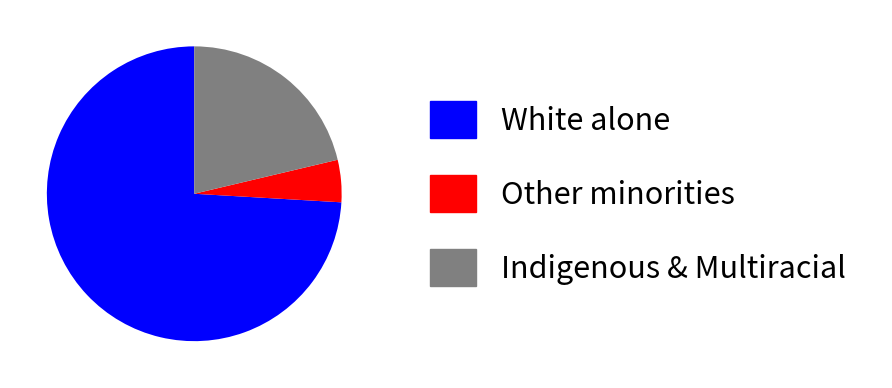

Which has a higher value, Other minorities or Indigenous & Multiracial?

Indigenous & Multiracial